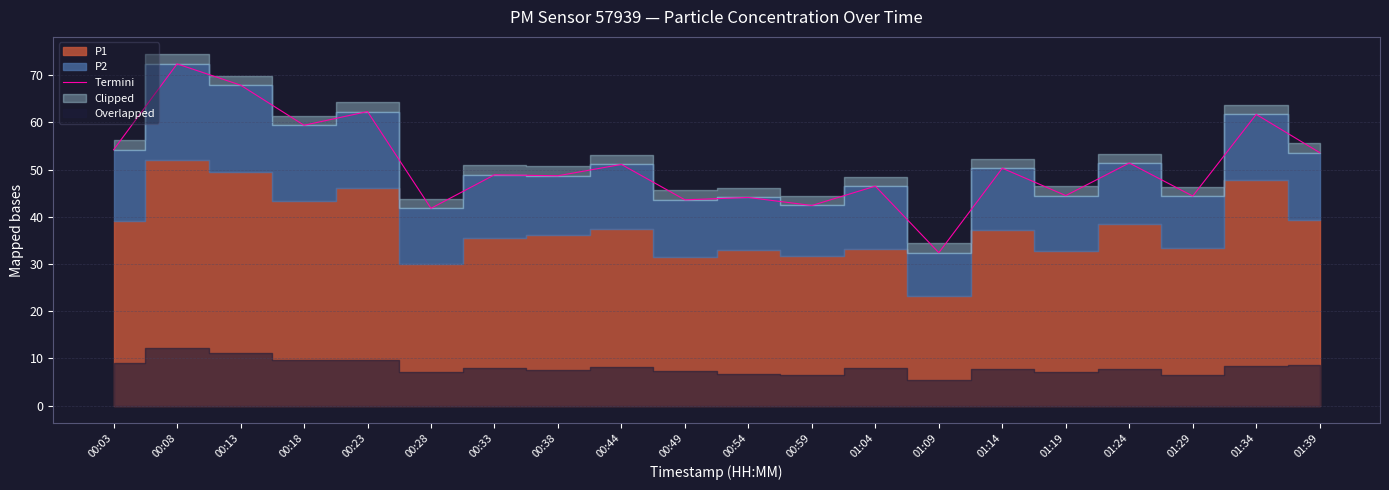

What is the label of the 2nd point from the left?

00:08